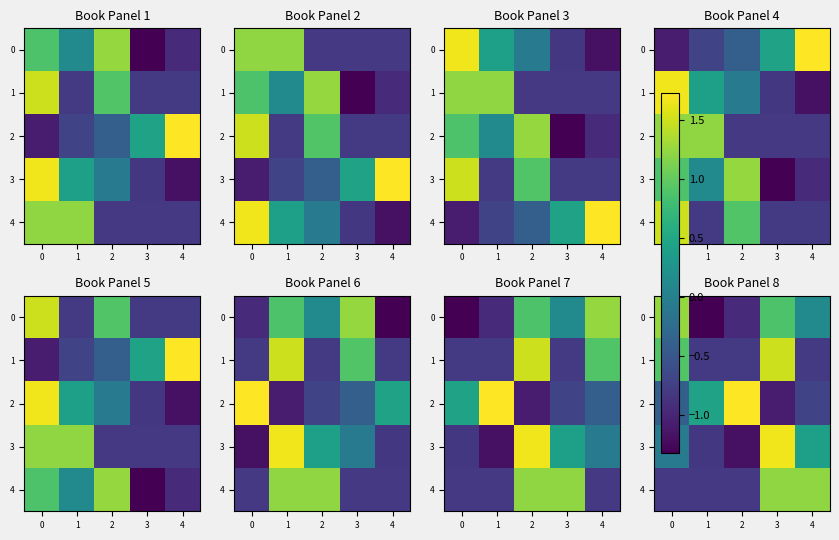

At how many categories does at least one series exceed 1?

4